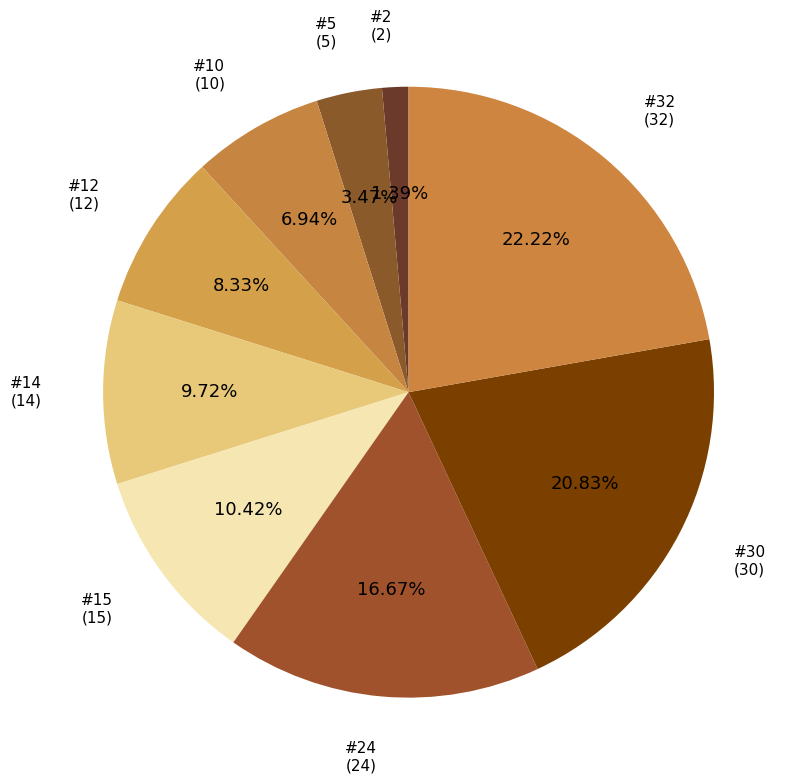

Is there a majority slice in this chart?

No